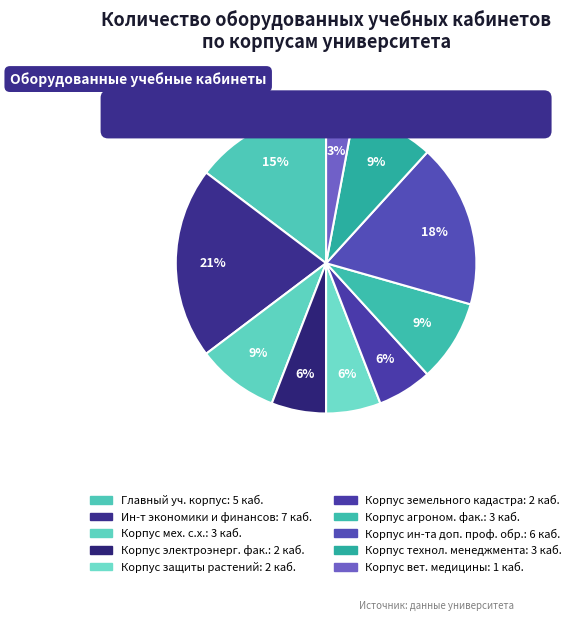

Combined, do Главный учебный корпус and Корпус агрономического факультета account for over 50%?

No